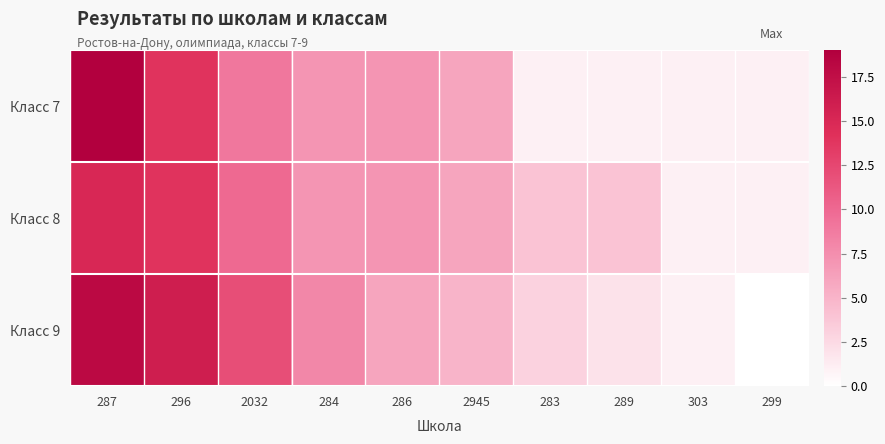

Between 2945 and 303, which is larger?

2945